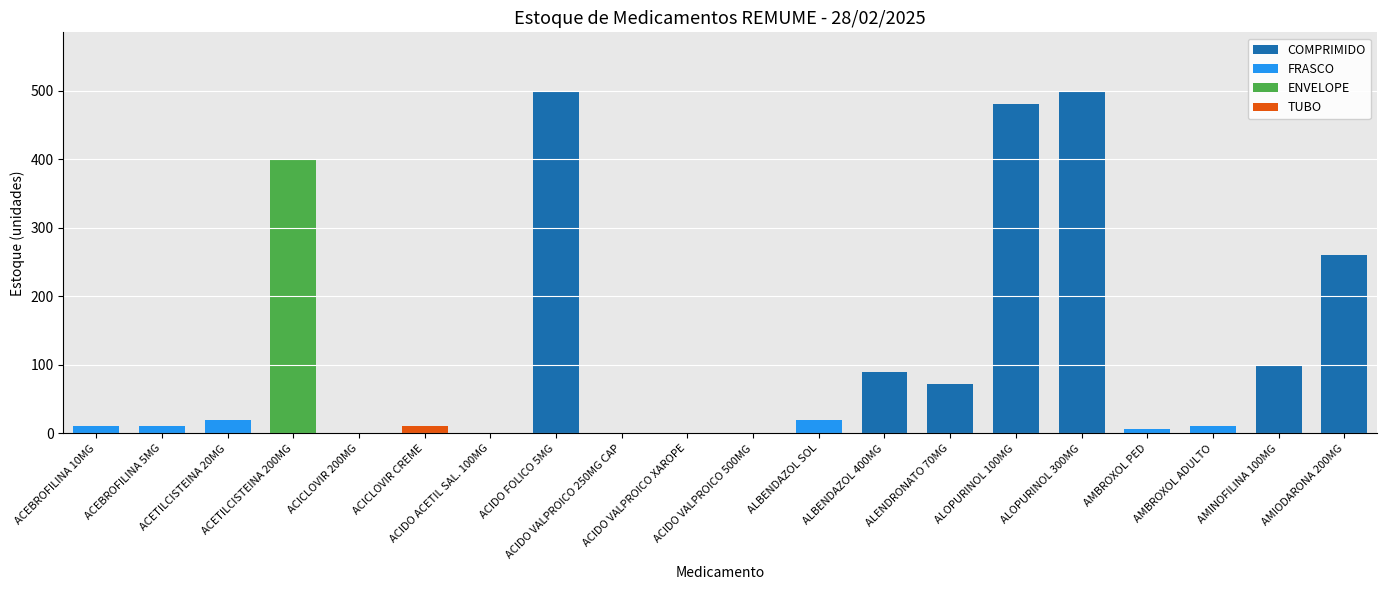

What is the maximum value for COMPRIMIDO?

500